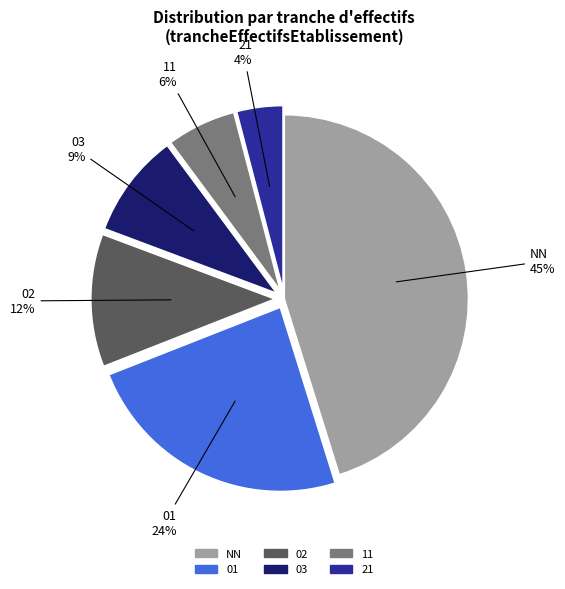

How many slices are in this pie chart?

6